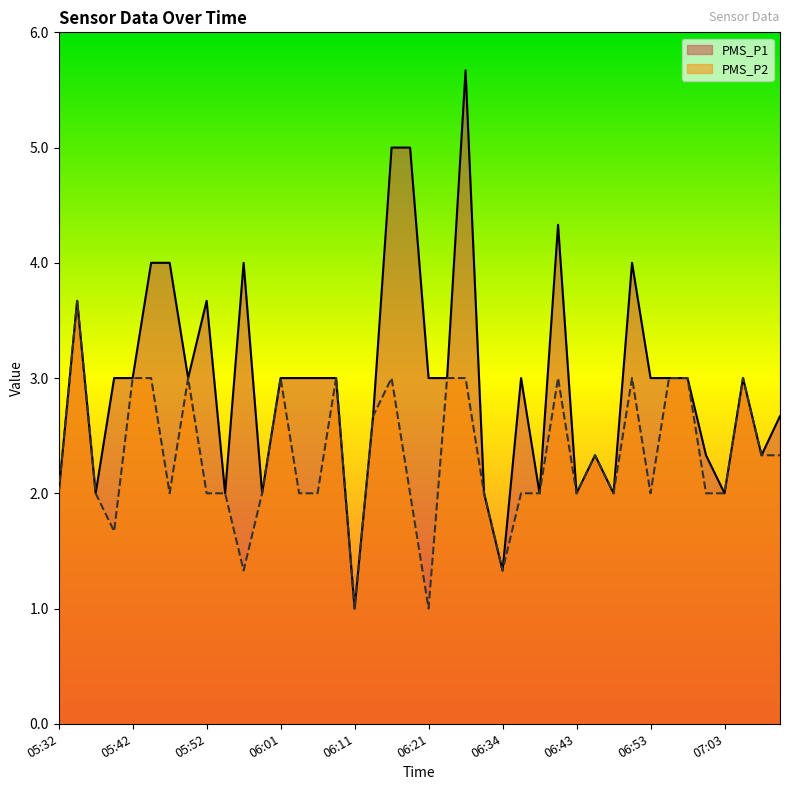

What position from the right is 06:53?

8